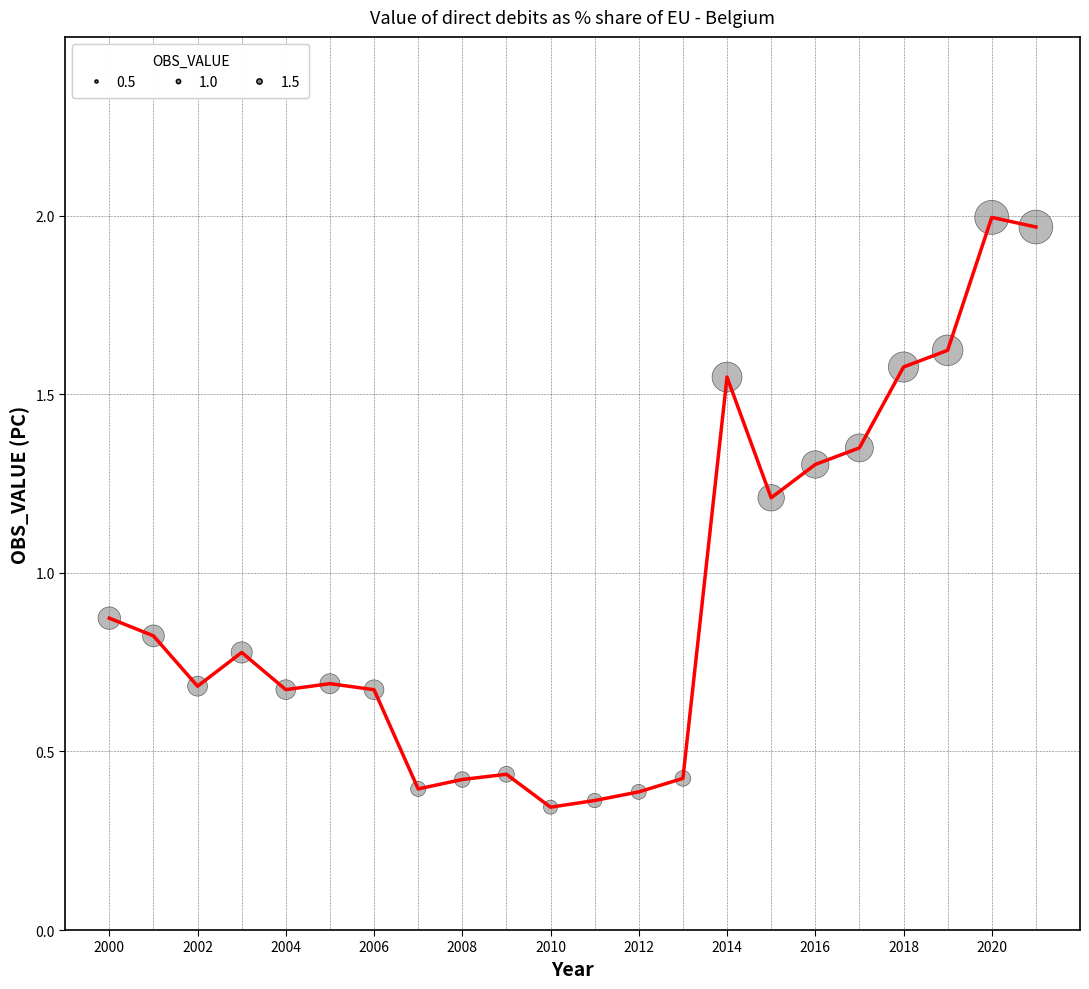

What is the difference between the maximum and minimum values?

1.7